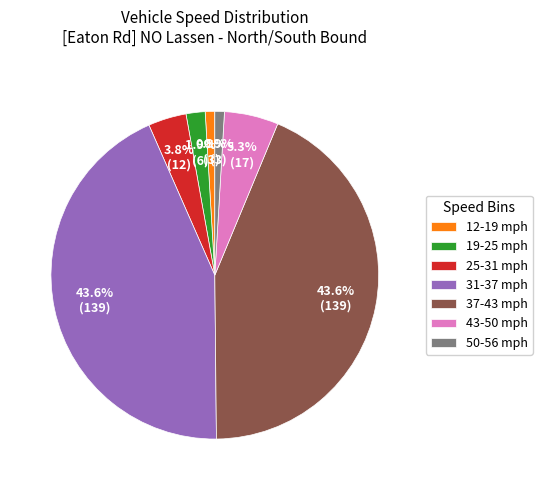

How many segments does this pie chart have?

7